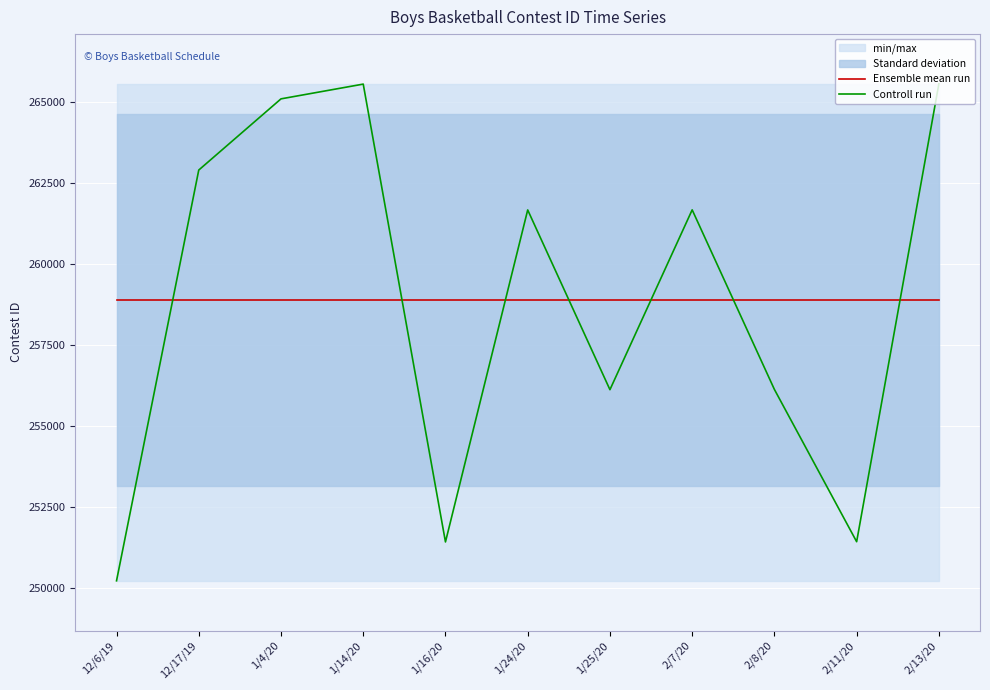

What is the label of the 10th point from the right?

12/17/19